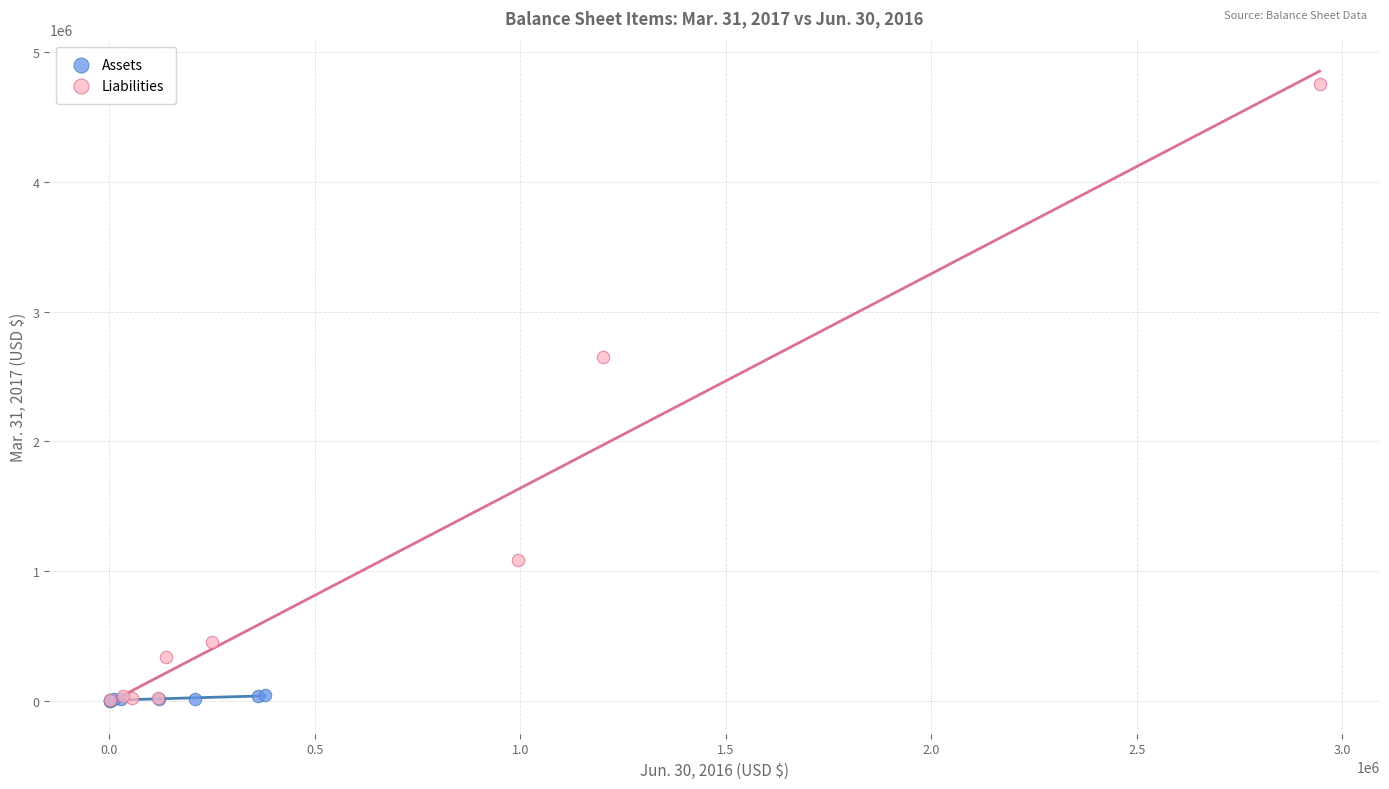

Which series has the largest Y range (max minus min)?

Liabilities